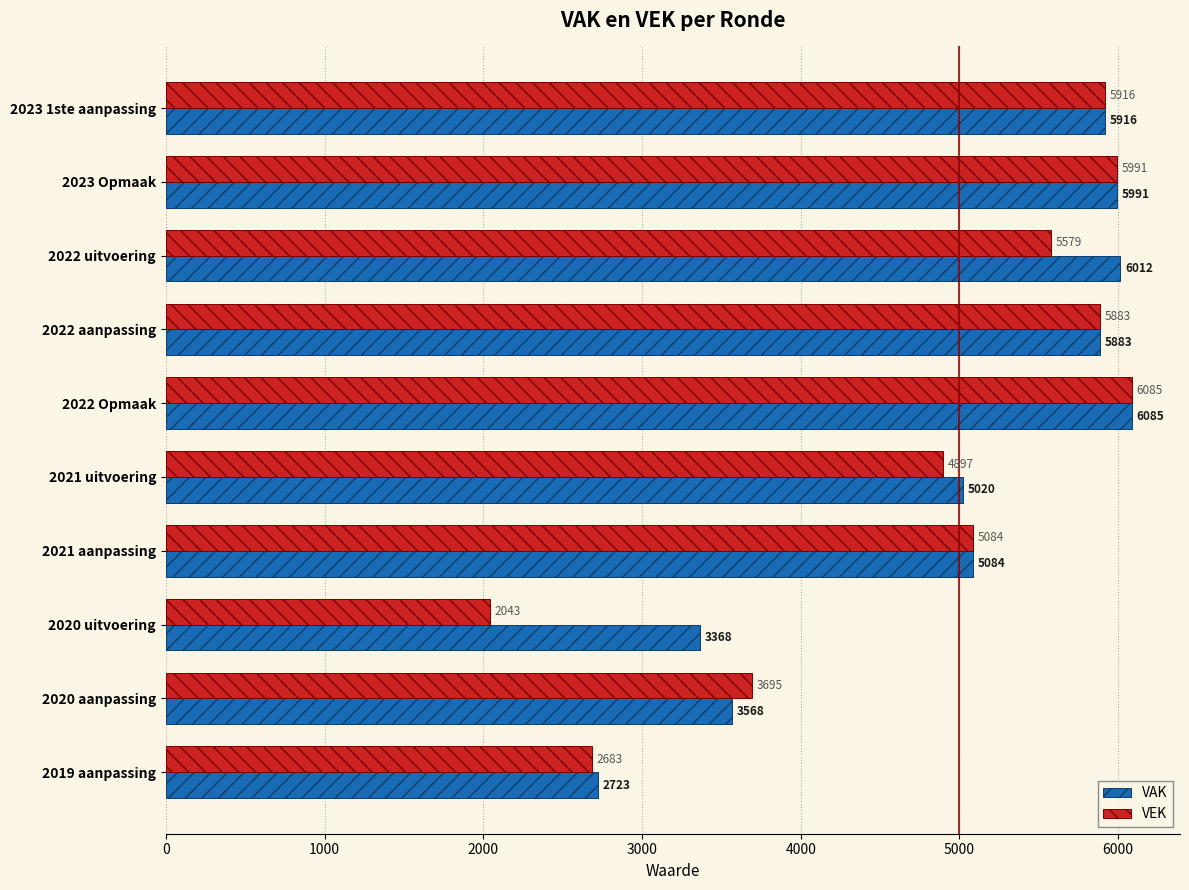

At which category is the sum across all series the highest?

2022 Opmaak